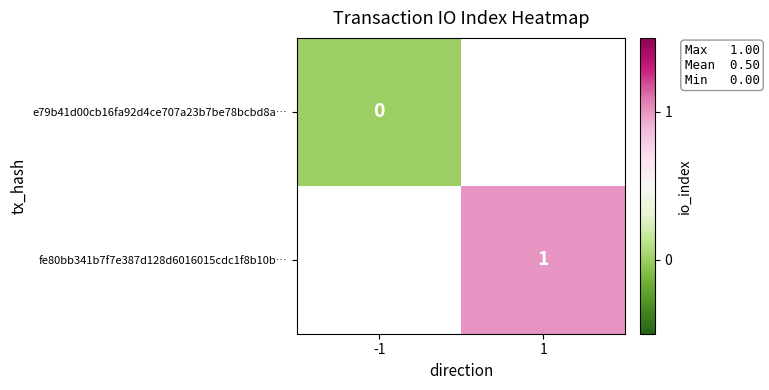

True or false: fe80bb341b7f7e387d128d6016015cdc1f8b10b… has a value of 2 at 1.

False